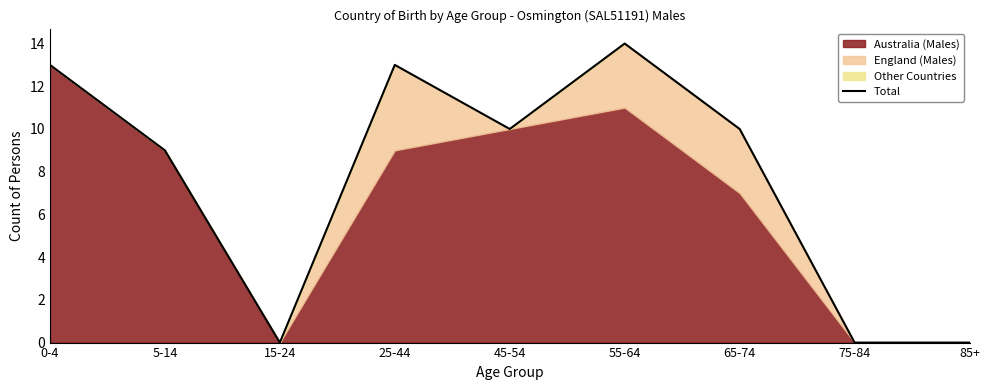

Rank the categories by value from lowest to highest.

15-24, 75-84, 85+, 5-14, 45-54, 65-74, 0-4, 25-44, 55-64